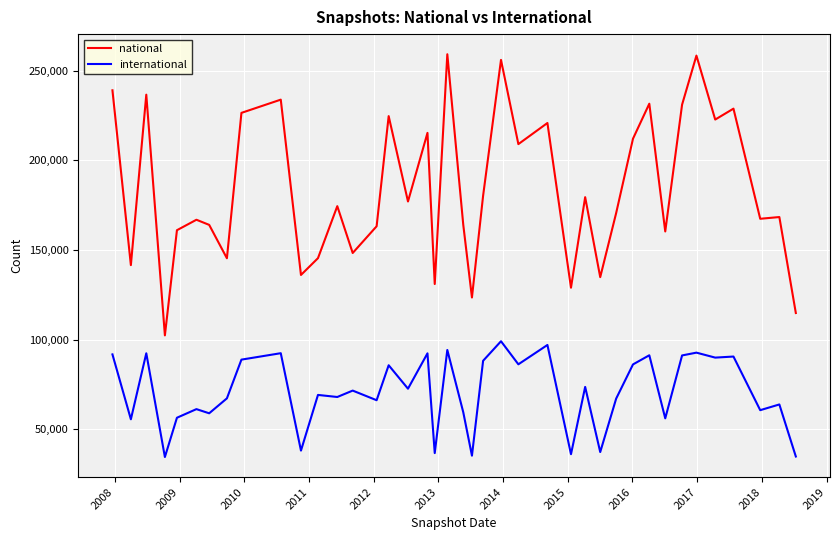

True or false: national and international intersect in this chart.

False